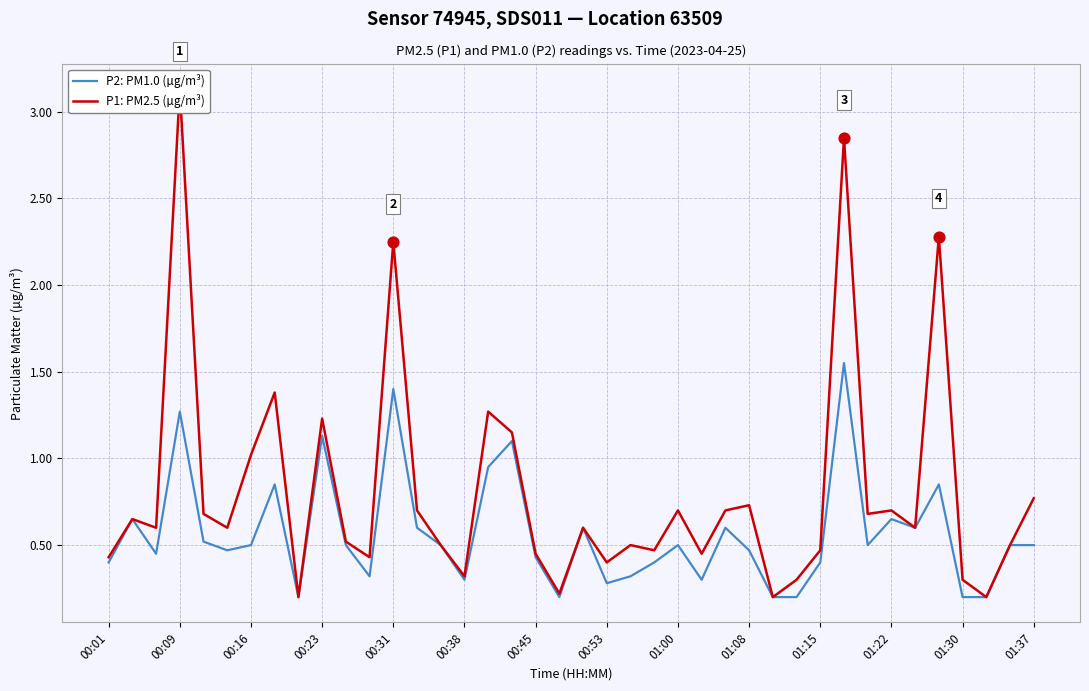

Is it true that P2: PM1.0 (µg/m³) equals 0.9 at 00:09?

False